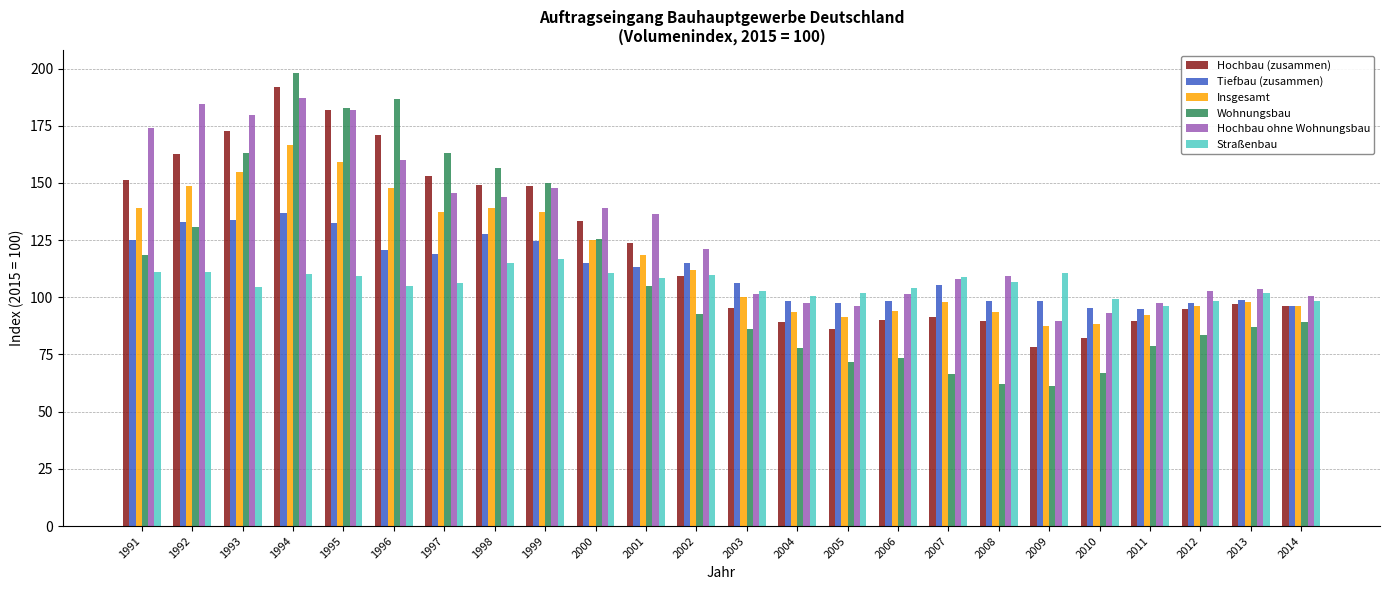

What is the difference between the maximum and minimum values in the Insgesamt series?

78.8